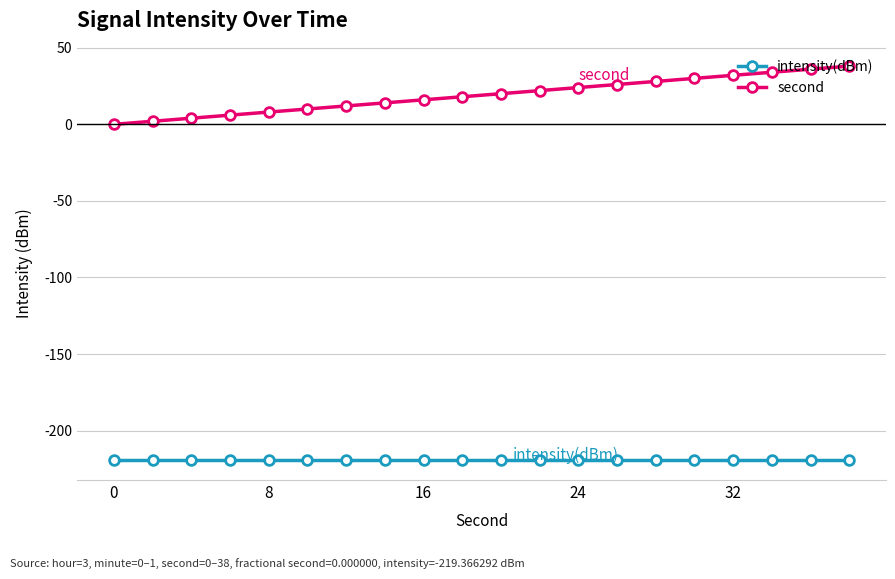

Reading right to left, list all the values displayed in this chart.

intensity(dBm): -219.4	-219.4	-219.4	-219.4	-219.4	-219.4	-219.4	-219.4	-219.4	-219.4	-219.4	-219.4	-219.4	-219.4	-219.4	-219.4	-219.4	-219.4	-219.4	-219.4
second: 38.0	36.0	34.0	32.0	30.0	28.0	26.0	24.0	22.0	20.0	18.0	16.0	14.0	12.0	10.0	8.0	6.0	4.0	2.0	0.0